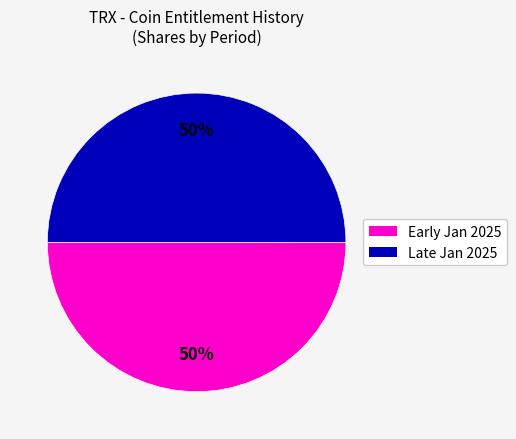

To the nearest percent, what is the average slice percentage?

50%